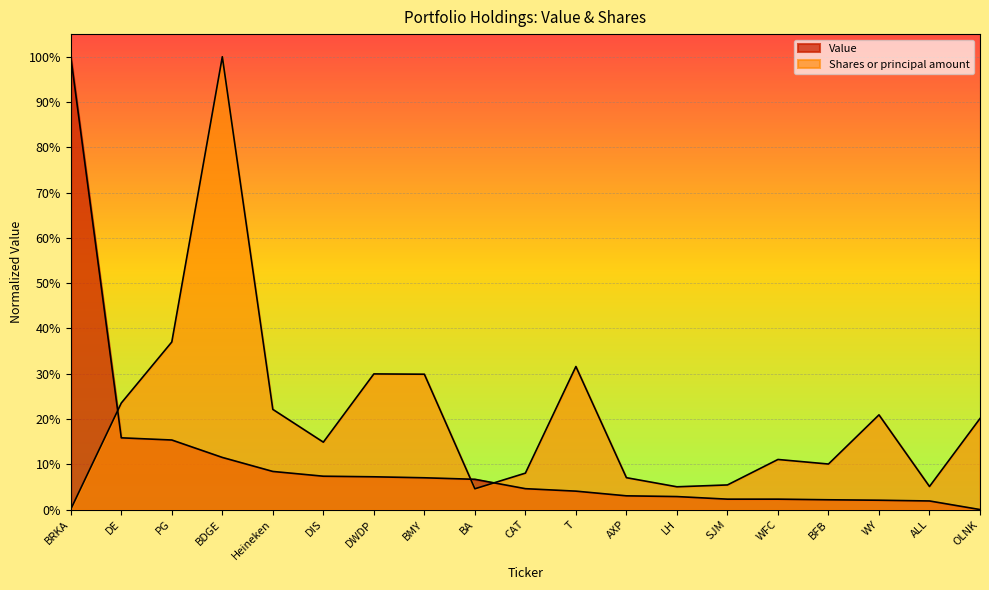

What is the approximate value of Value at Heineken?

0.1